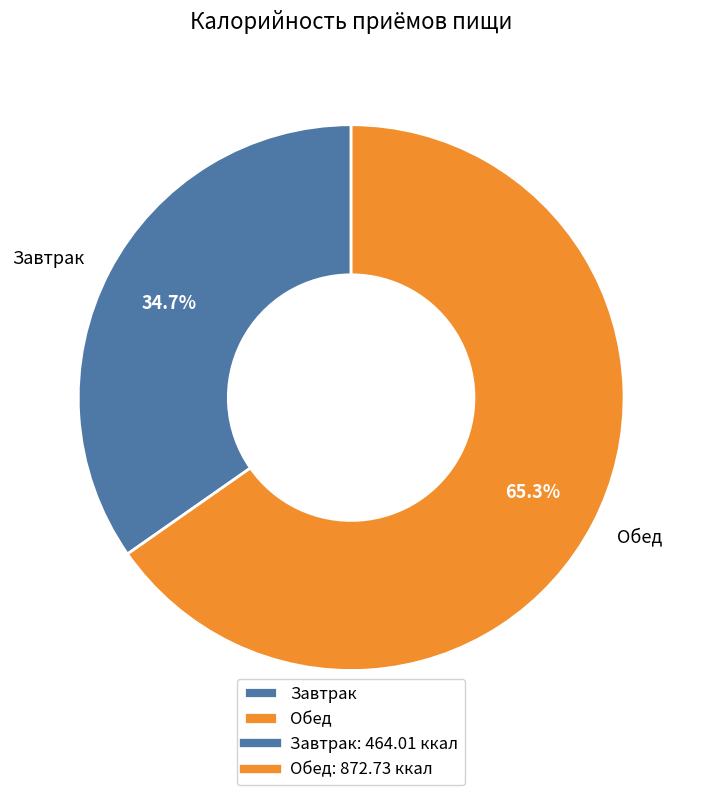

What is the smallest slice in the pie chart?

Завтрак